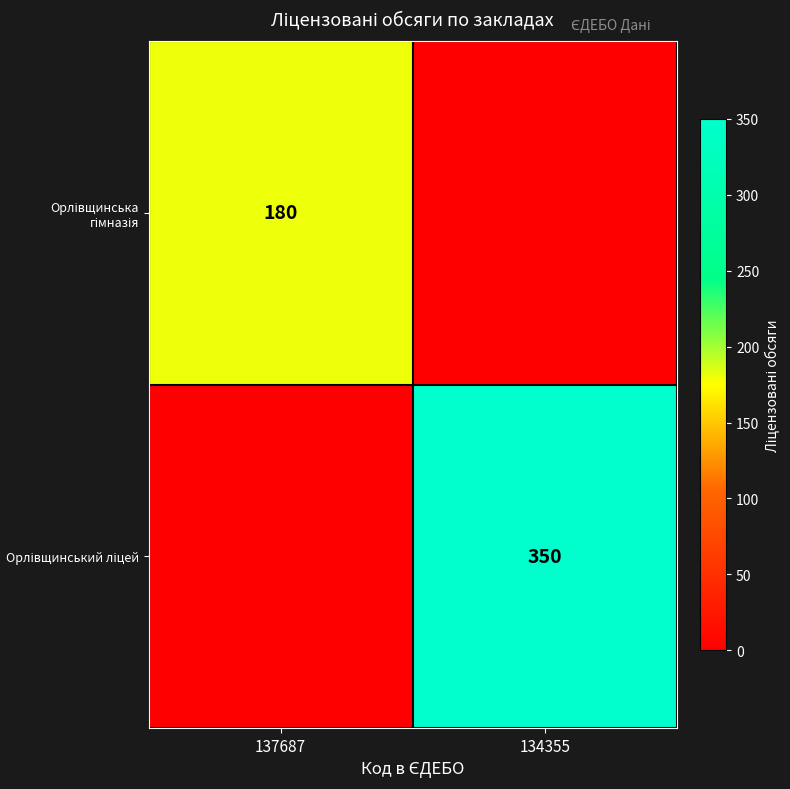

How many distinct data groups are displayed?

2